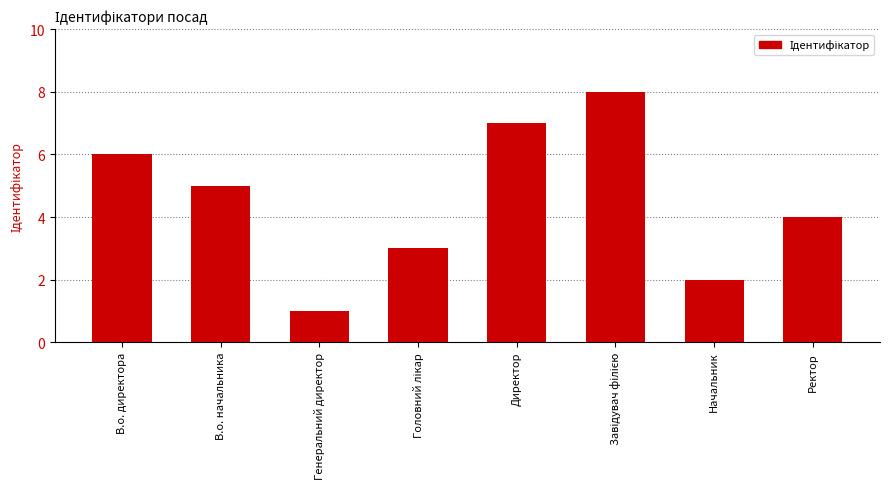

The value at Начальник is 2. True or false?

True